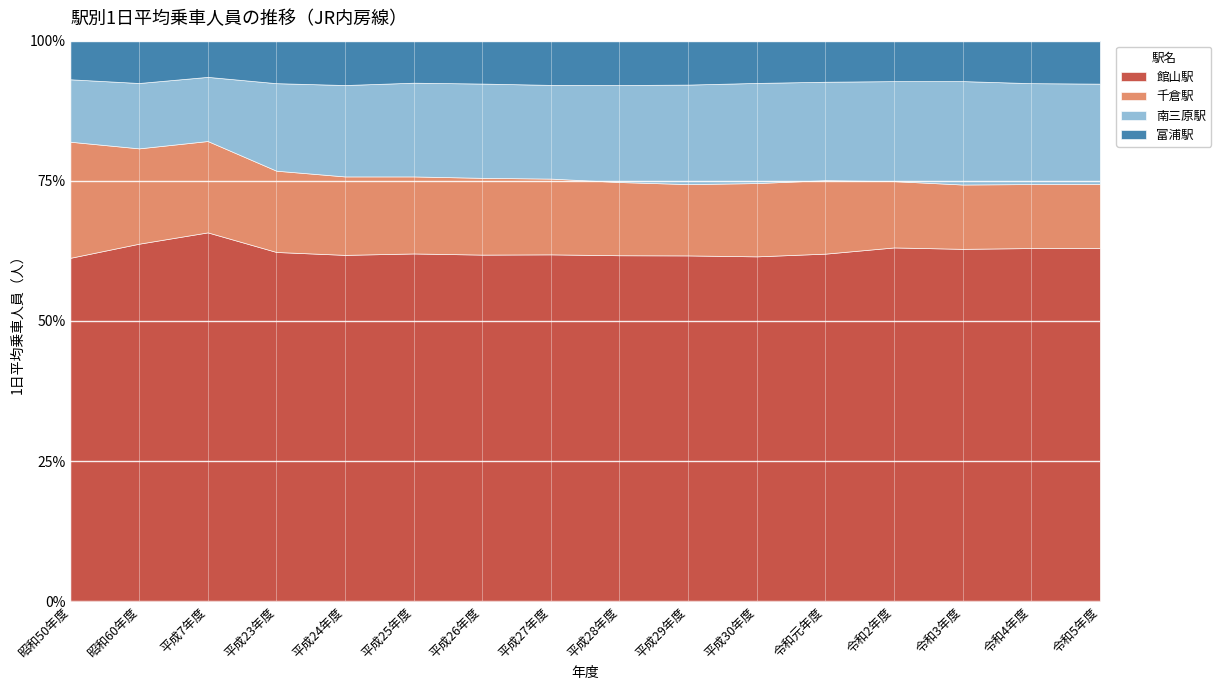

True or false: 南三原駅 and 館山駅 cross at least once.

False